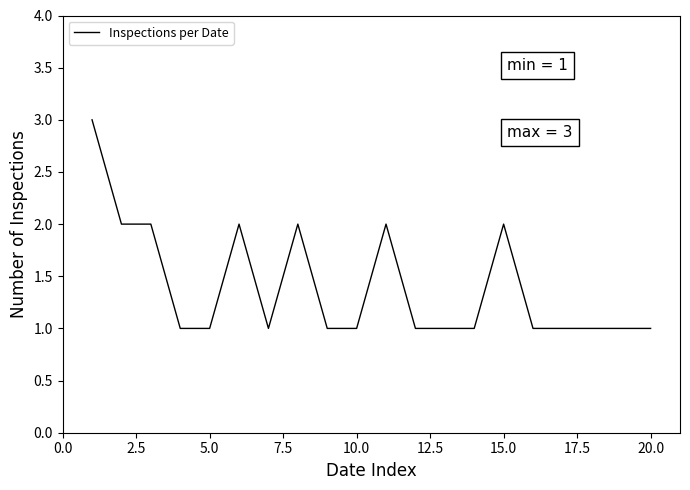

What is the greatest value displayed?

3